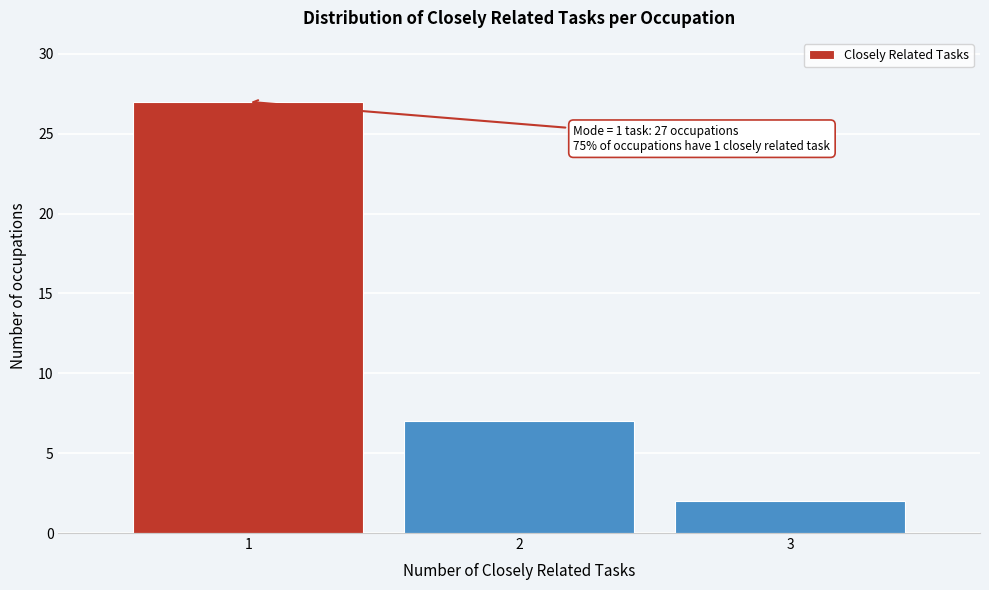

Reading right to left, transcribe all the data shown in this chart.

2	7	27